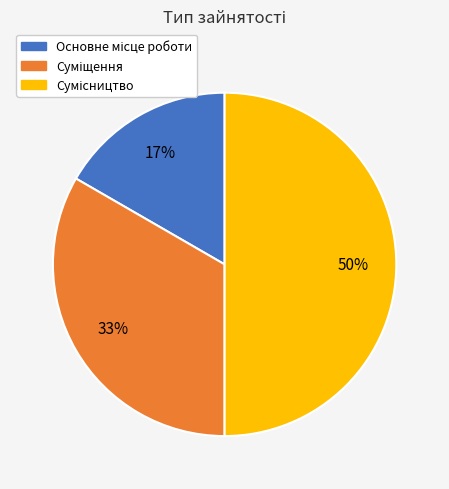

What is the total percentage of Суміщення and Сумісництво?

83.3%